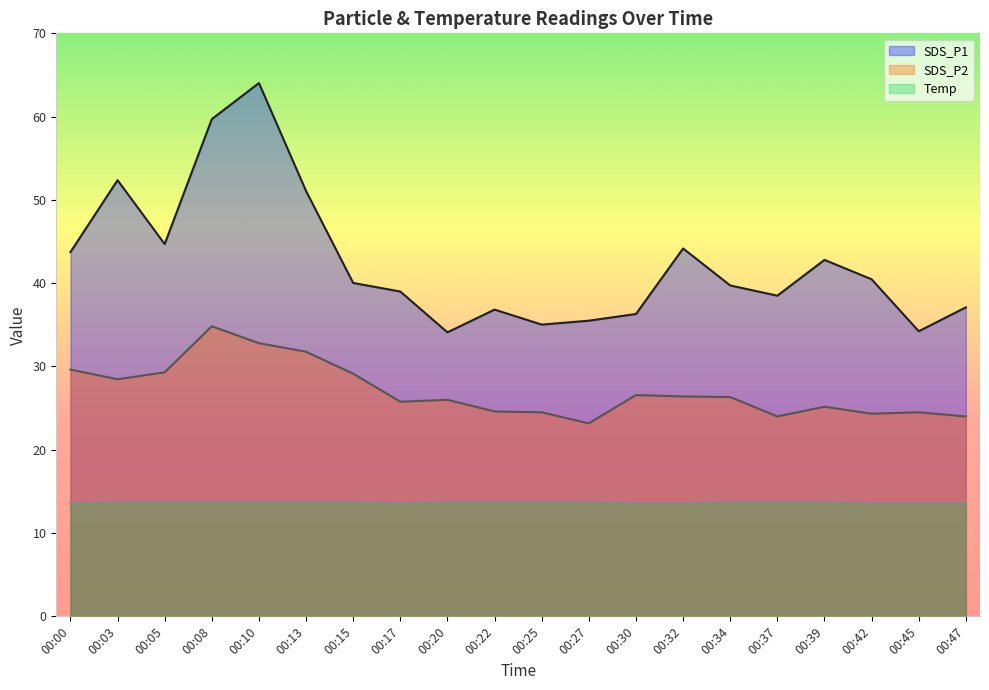

At 00:32, list the series in order from largest to smallest.

SDS_P1, SDS_P2, Temp